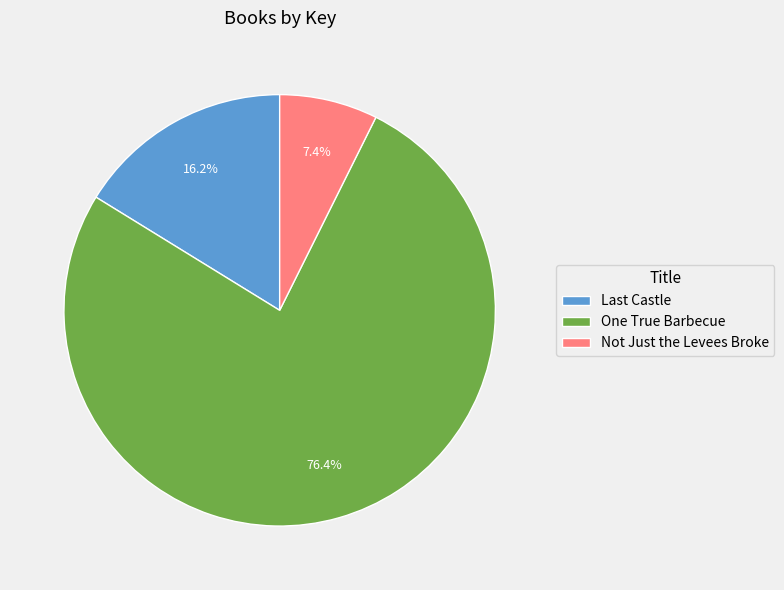

What percentage is NOT represented by One True Barbecue?

23.6%